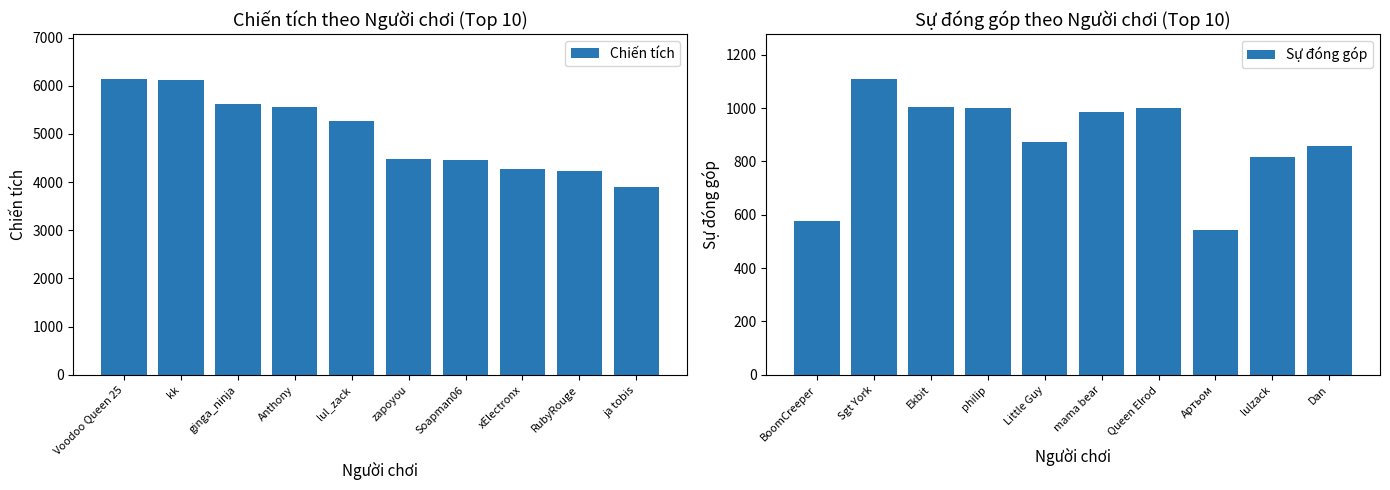

What is the difference between the maximum and second lowest values in the Sự đóng góp series?

535